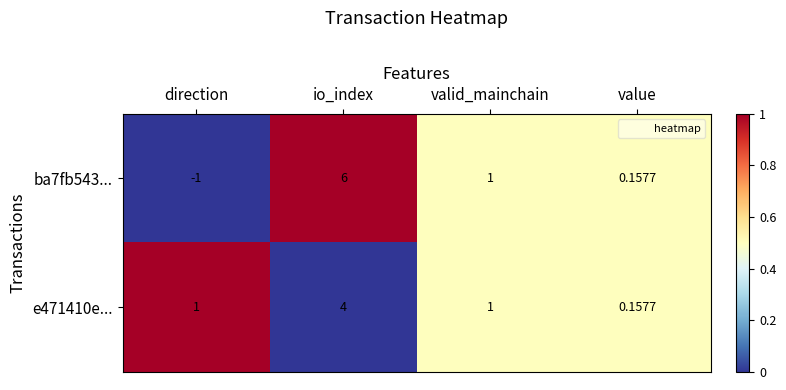

Rank the categories by ba7fb543... value from highest to lowest.

io_index, valid_mainchain, value, direction